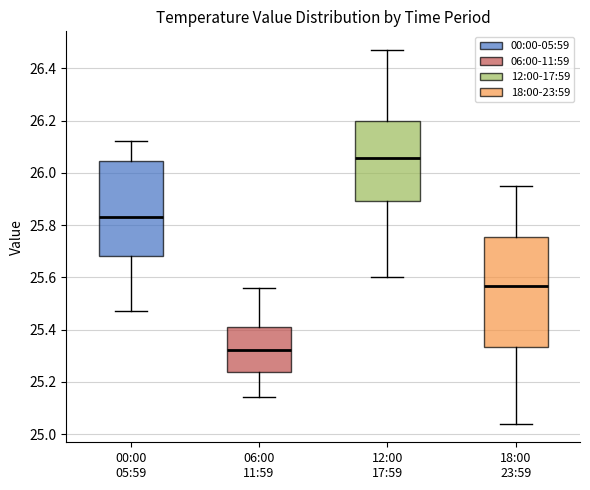

Reading left to right, transcribe this box plot: for each box, give where its median line is, the range the box spans, and where its two whiskers end, as read against the y-axis. The values are not printed on the chart, so give them approximately, as read against the axis.

00:00 05:59: median 25.84, box 25.68 to 26.04, whiskers 25.48 to 26.12
06:00 11:59: median 25.32, box 25.24 to 25.42, whiskers 25.14 to 25.56
12:00 17:59: median 26.06, box 25.90 to 26.20, whiskers 25.60 to 26.48
18:00 23:59: median 25.56, box 25.34 to 25.76, whiskers 25.04 to 25.96